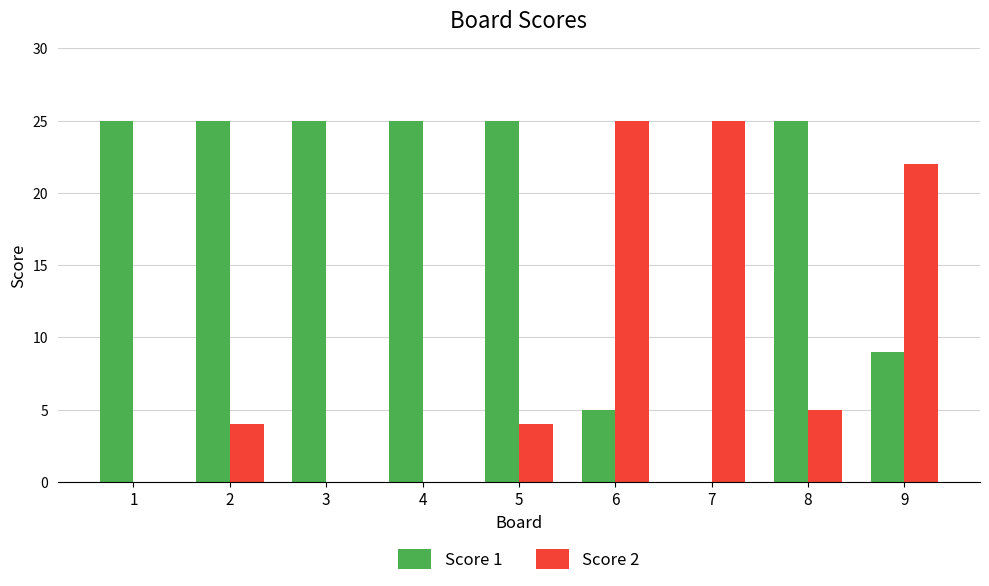

Reading right to left, what are all the values shown in this chart?

Score 1: 9	25	0	5	25	25	25	25	25
Score 2: 22	5	25	25	4	0	0	4	0